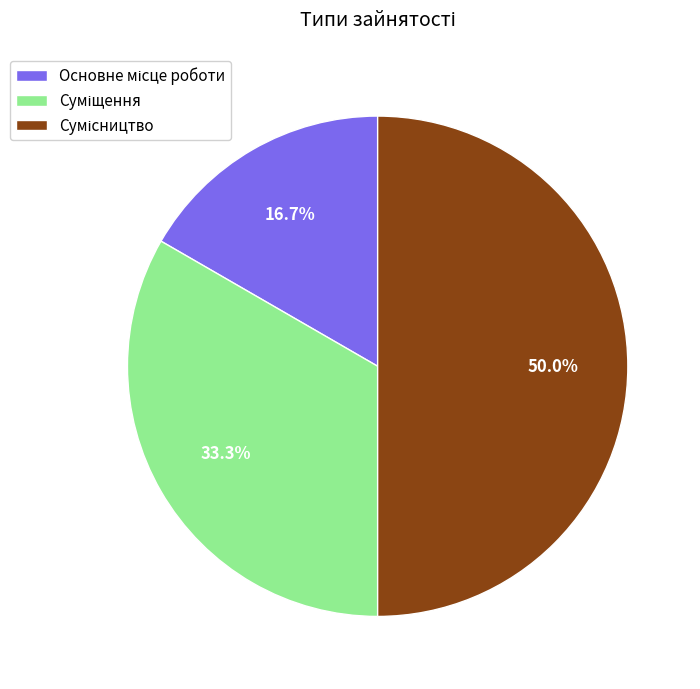

To the nearest percent, what is the difference between the largest and smallest slice percentages?

33%